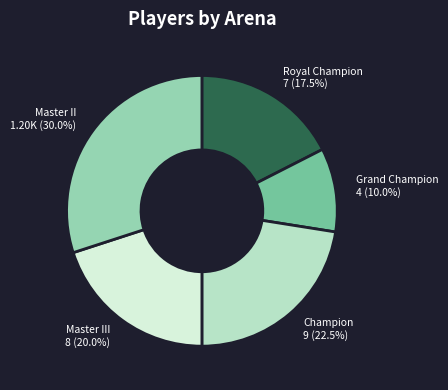

To the nearest percent, what is the difference between the Grand Champion and Master II slice percentages?

20%